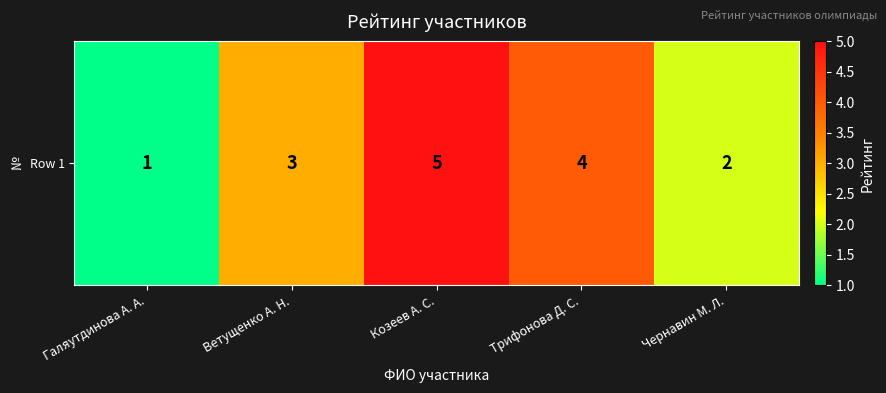

The chart shows a value of 4 at Трифонова Д. С.. True or false?

True